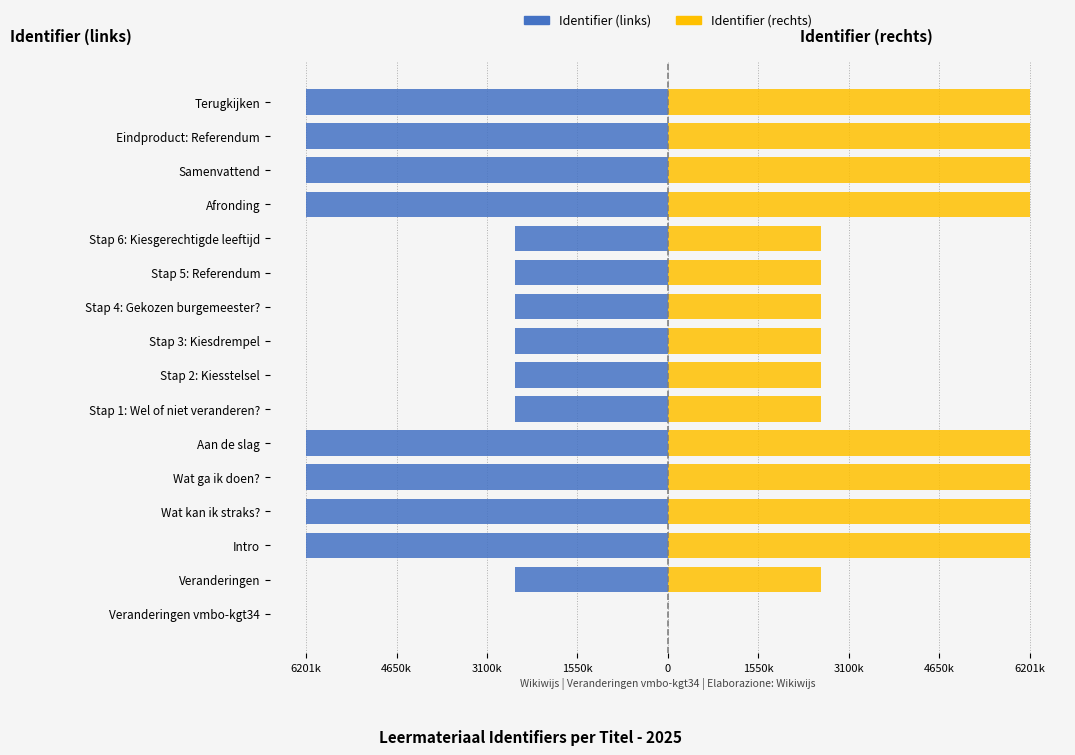

List the series in order of their peak value, highest first.

Identifier (rechts), Identifier (links)